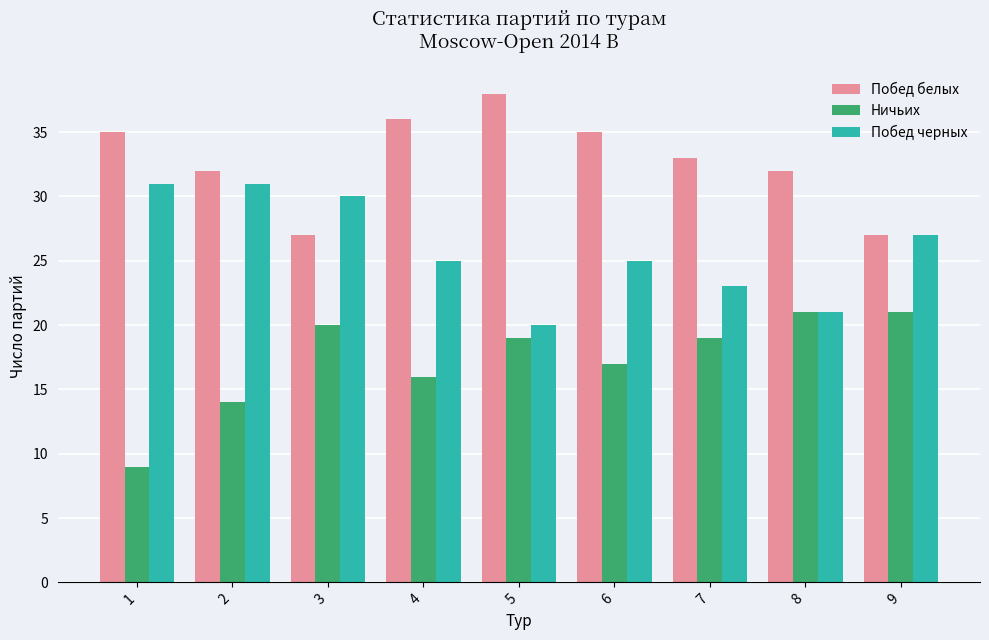

Where does the Ничьих series first go above 19?

3